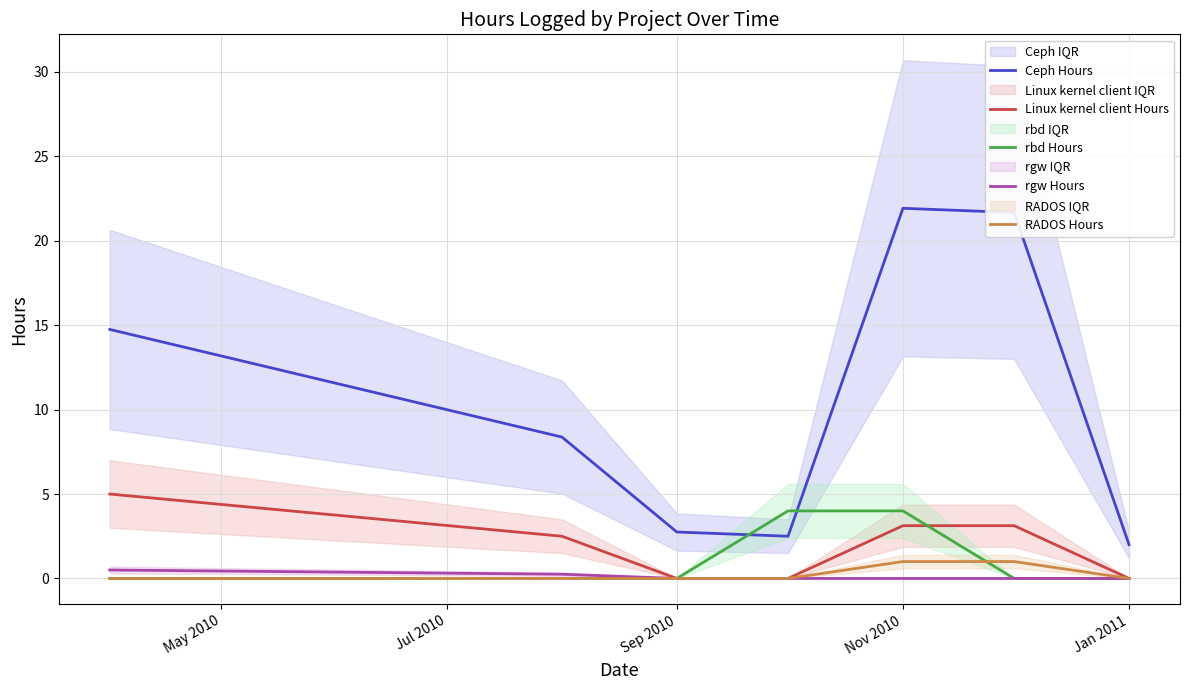

Does the chart have visible grid lines?

Yes